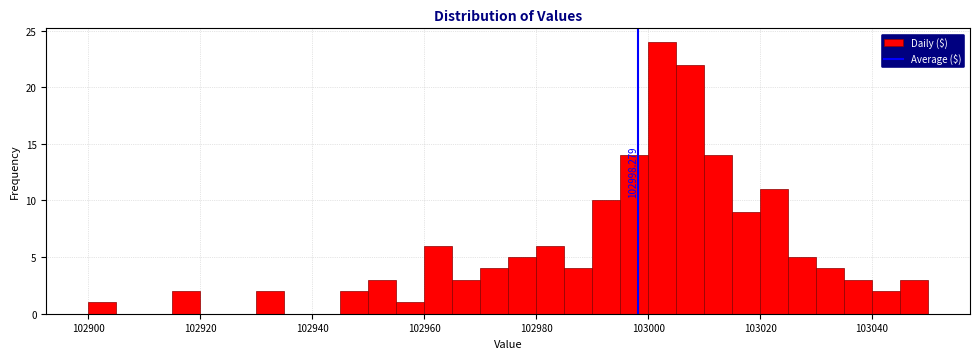

Around what value on the x-axis is the tallest bar? Give the approximate position of its centre, as read against the axis.

103002